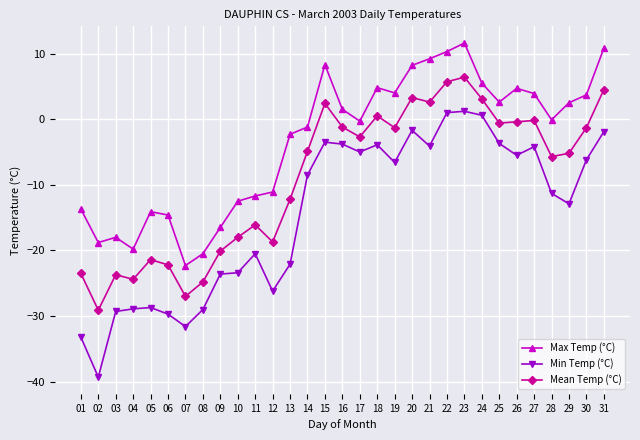

What is the total value across all series at 22?

17.0